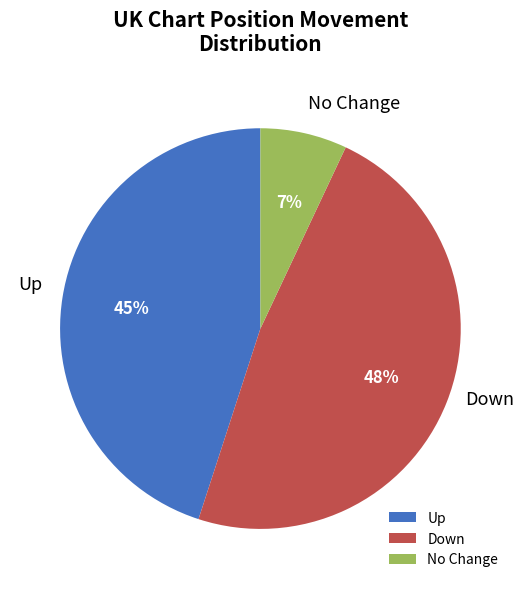

To the nearest percent, what is the difference between the largest and smallest slice percentages?

41%